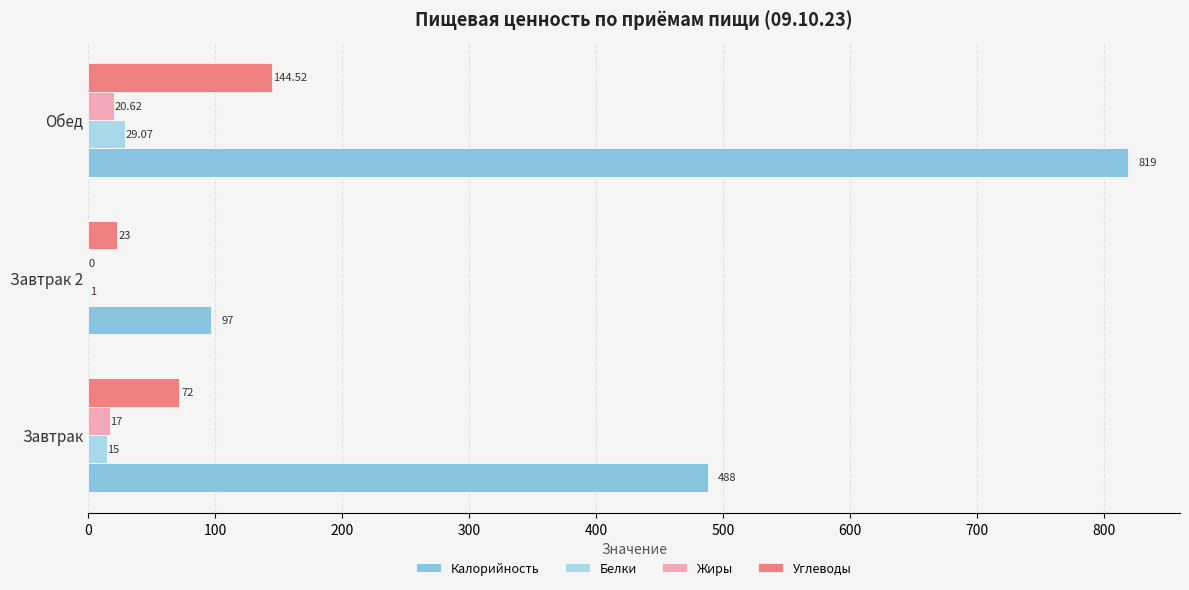

How many series are shown in this chart?

4